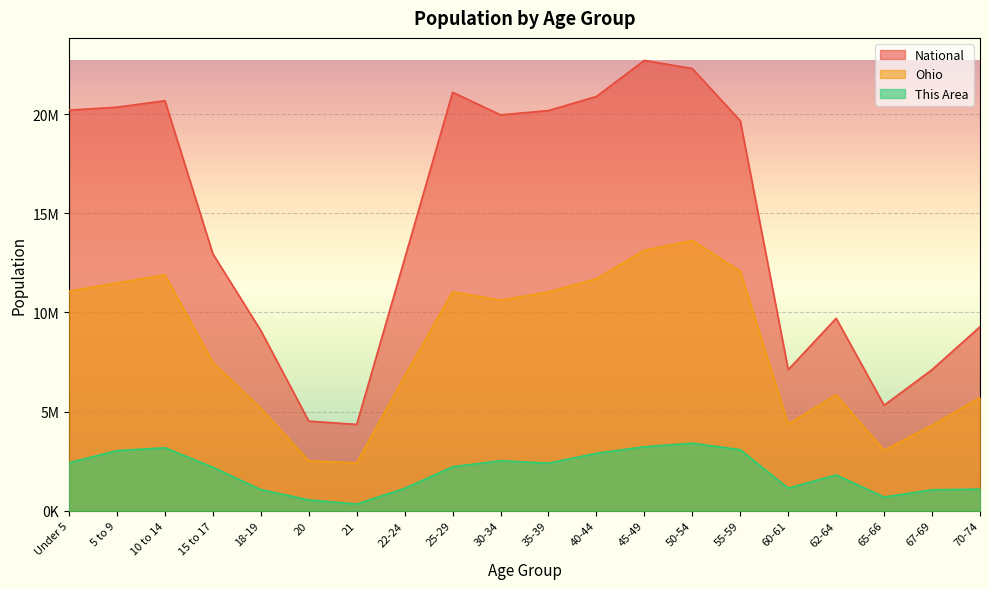

Reading left to right, what are all the values shown in this chart?

This Area: 2424404.7	3030505.9	3175970.2	2194086.3	1066738.1	545491.1	339416.7	1127348.2	2218330.3	2521380.9	2400160.7	2897163.7	3224458.3	3406288.6	3078994.0	1139470.2	1806181.5	690955.3	1054616.1	1090982.1
Ohio: 11072314.9	11487540.5	11899340.9	7485013.0	5166704.5	2518817.4	2412204.0	6790405.2	11038123.6	10618781.5	11035543.2	11694592.7	13134818.8	13625154.6	12086087.2	4368417.0	5852234.6	3046385.7	4308943.2	5704226.1
National: 20201362.0	20348657.0	20677194.0	12954254.0	9086089.0	4519129.0	4354294.0	12712576.0	21101849.0	19962099.0	20179642.0	20890964.0	22708591.0	22298125.0	19664805.0	7113727.0	9704197.0	5319902.0	7115361.0	9278166.0